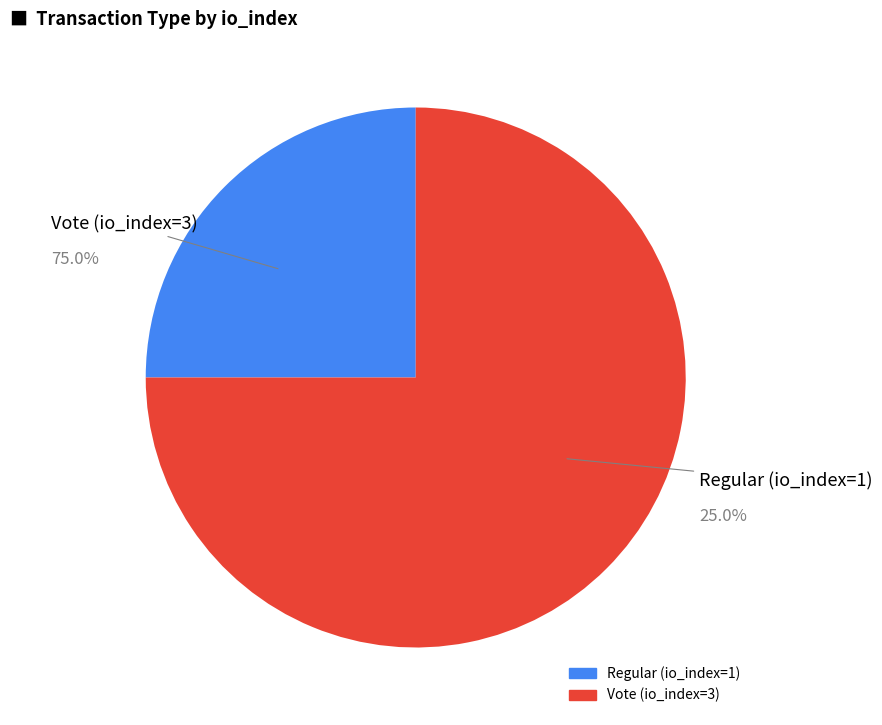

How much of the chart is everything except Regular (io_index=1)?

75.0%